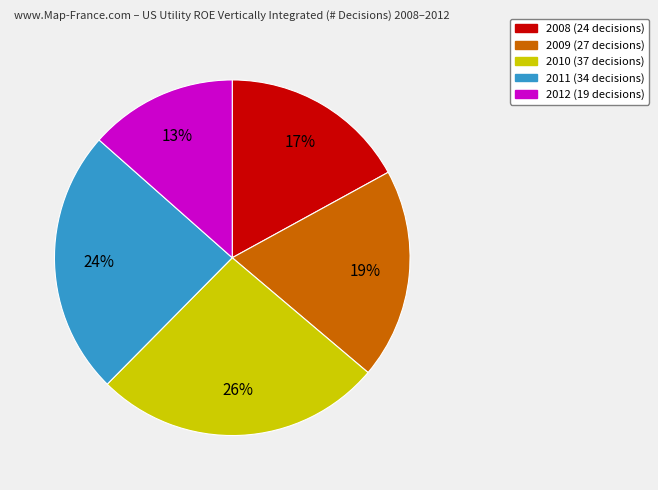

To the nearest percent, what is the average slice percentage?

20%